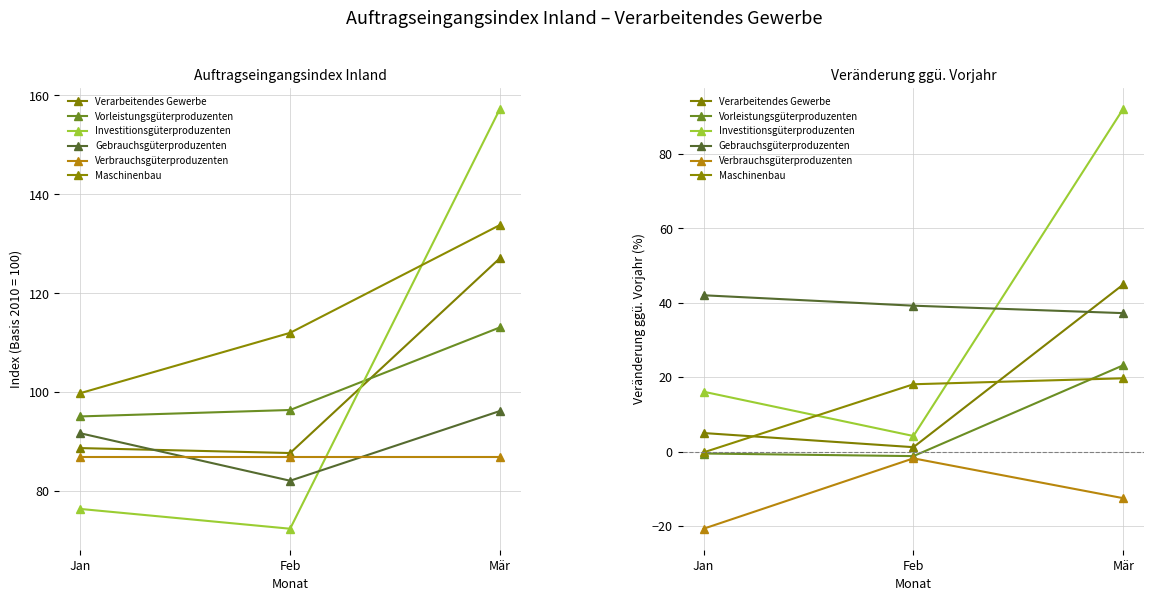

What is the difference between the maximum and minimum values in the Investitionsgüterproduzenten series?

87.9